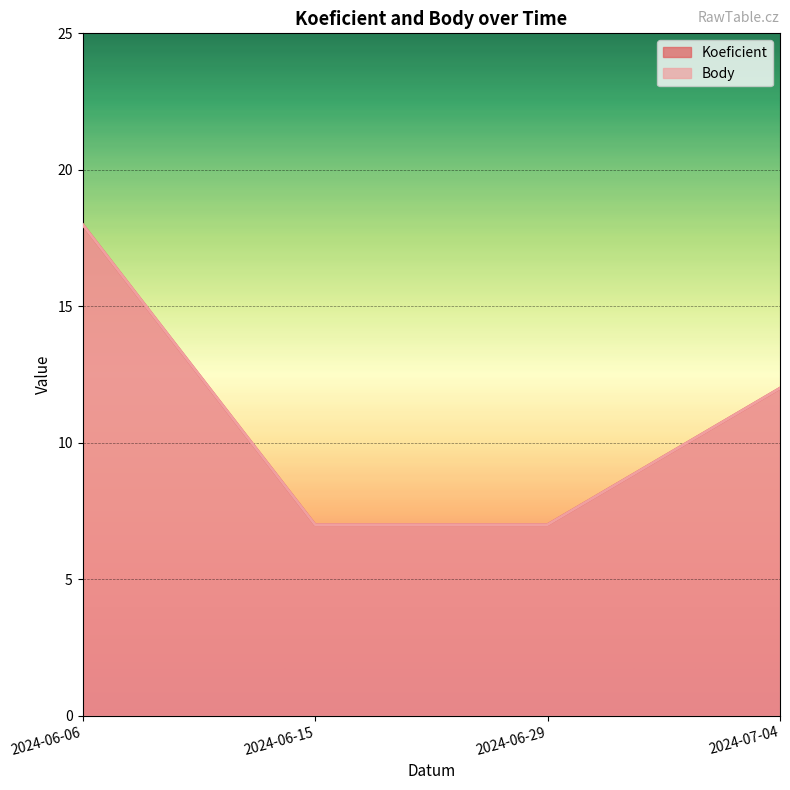

What is the average value of the Koeficient series?

11